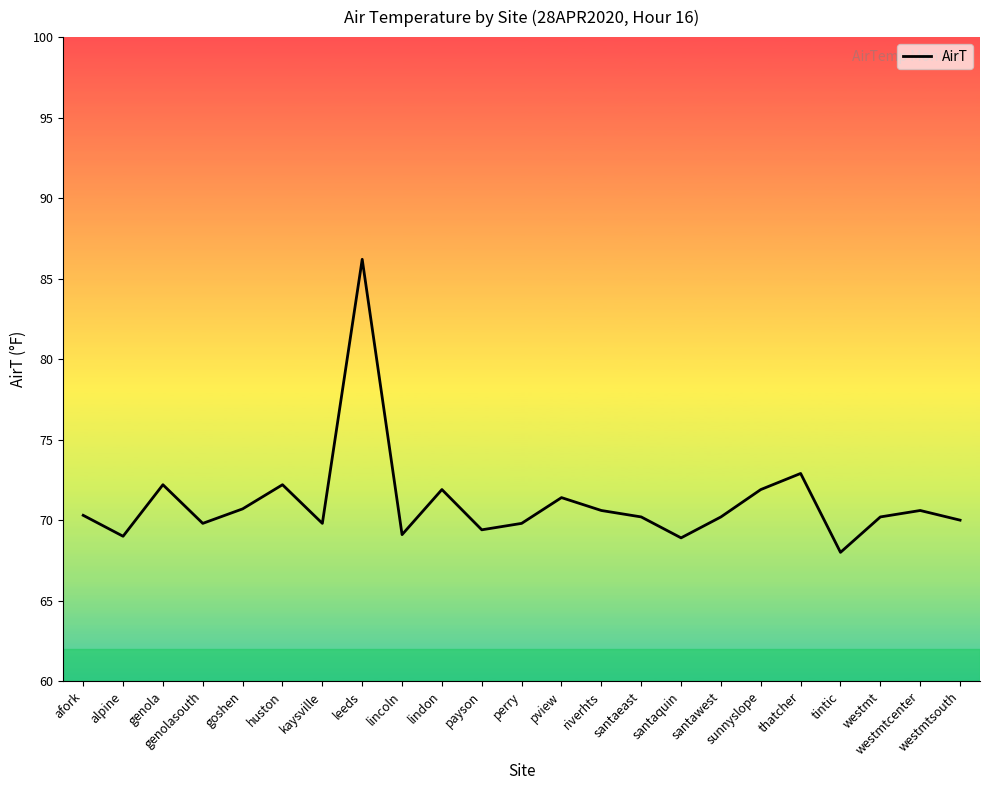

What is the difference between the maximum and minimum values?

18.2